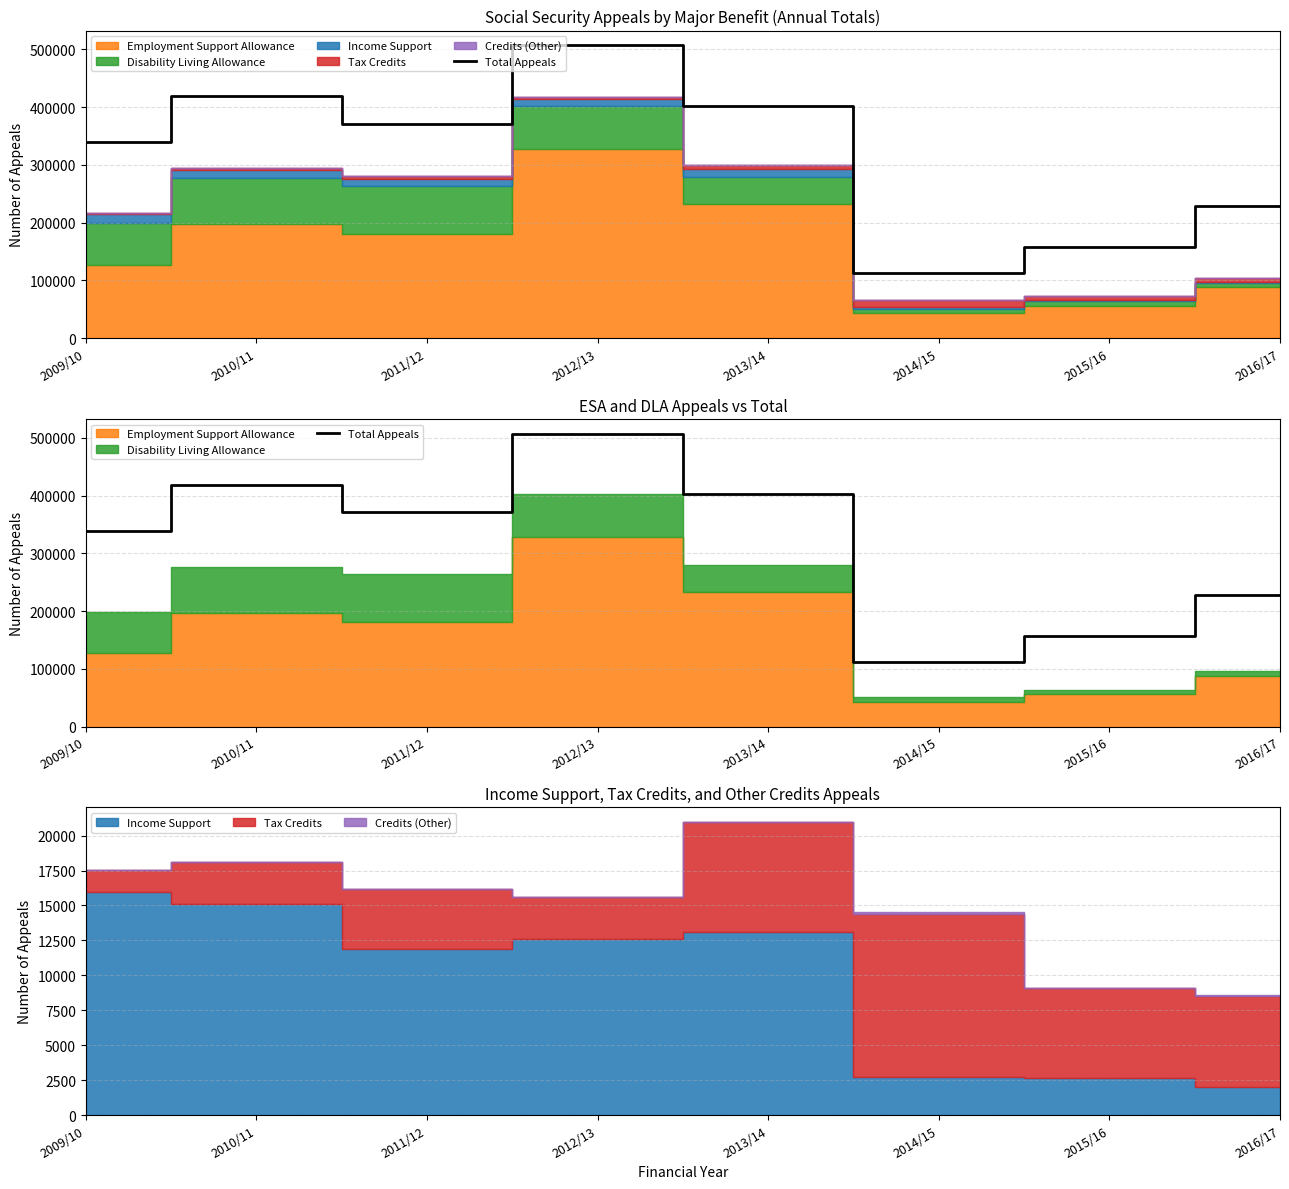

What is the sum of all values?

2535344